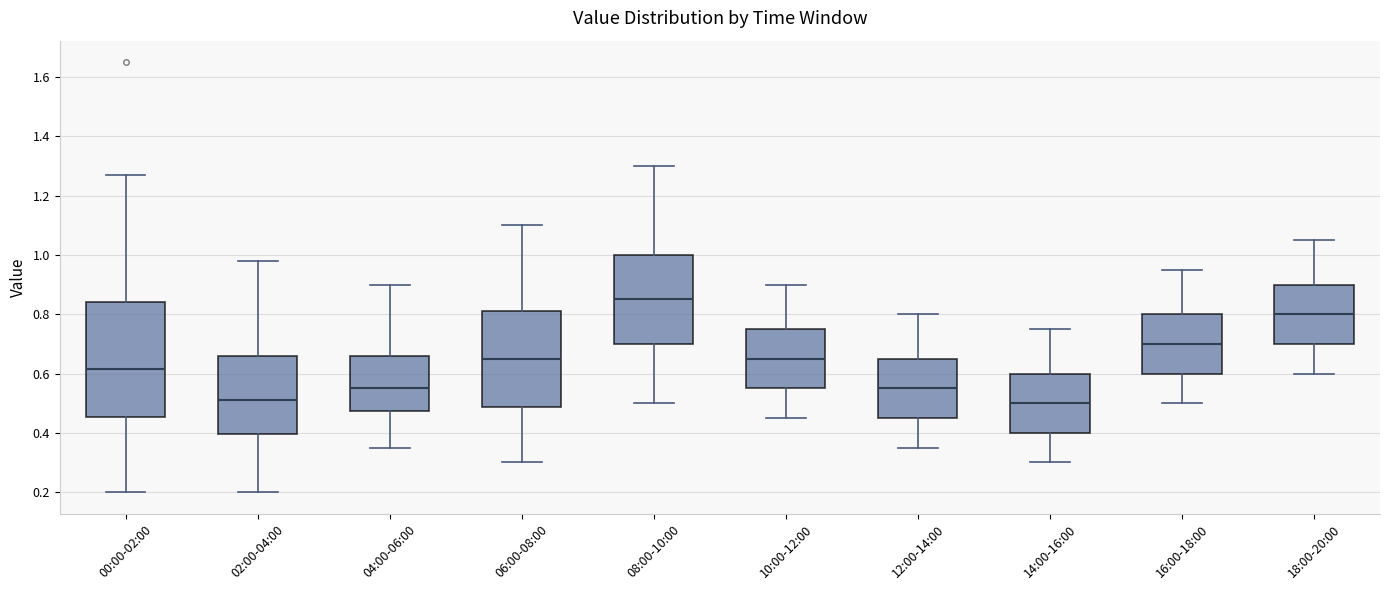

Reading left to right, read every box against the y-axis: the position of its median line, the range the box covers, and the ends of its whiskers. The values are not printed on the chart, so give them approximately, as read against the axis.

00:00-02:00: median 0.62, box 0.46 to 0.84, whiskers 0.20 to 1.28
02:00-04:00: median 0.52, box 0.40 to 0.66, whiskers 0.20 to 0.98
04:00-06:00: median 0.56, box 0.48 to 0.66, whiskers 0.36 to 0.90
06:00-08:00: median 0.66, box 0.48 to 0.82, whiskers 0.30 to 1.10
08:00-10:00: median 0.86, box 0.70 to 1.00, whiskers 0.50 to 1.30
10:00-12:00: median 0.66, box 0.56 to 0.76, whiskers 0.46 to 0.90
12:00-14:00: median 0.56, box 0.46 to 0.66, whiskers 0.36 to 0.80
14:00-16:00: median 0.50, box 0.40 to 0.60, whiskers 0.30 to 0.76
16:00-18:00: median 0.70, box 0.60 to 0.80, whiskers 0.50 to 0.96
18:00-20:00: median 0.80, box 0.70 to 0.90, whiskers 0.60 to 1.06